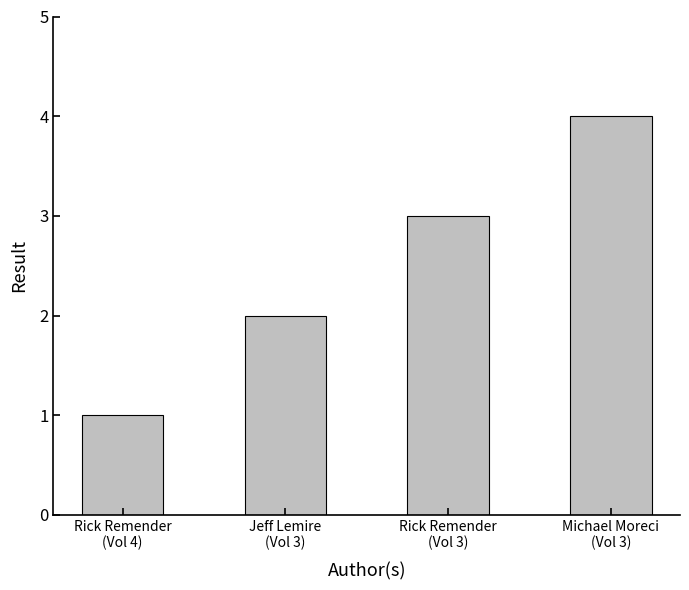

What is the sum of all values?

10